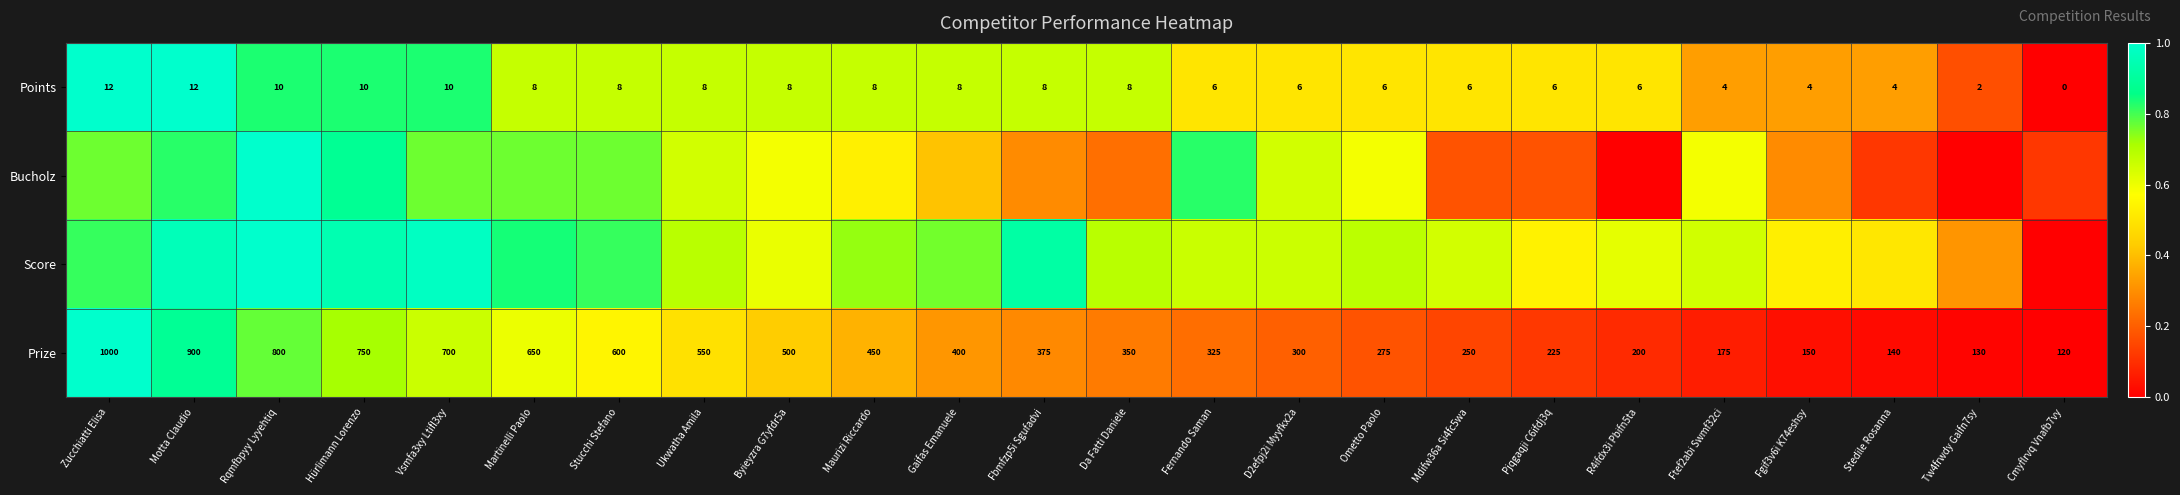

Where does the Prize series first go above 375?

Zucchiatti Elisa